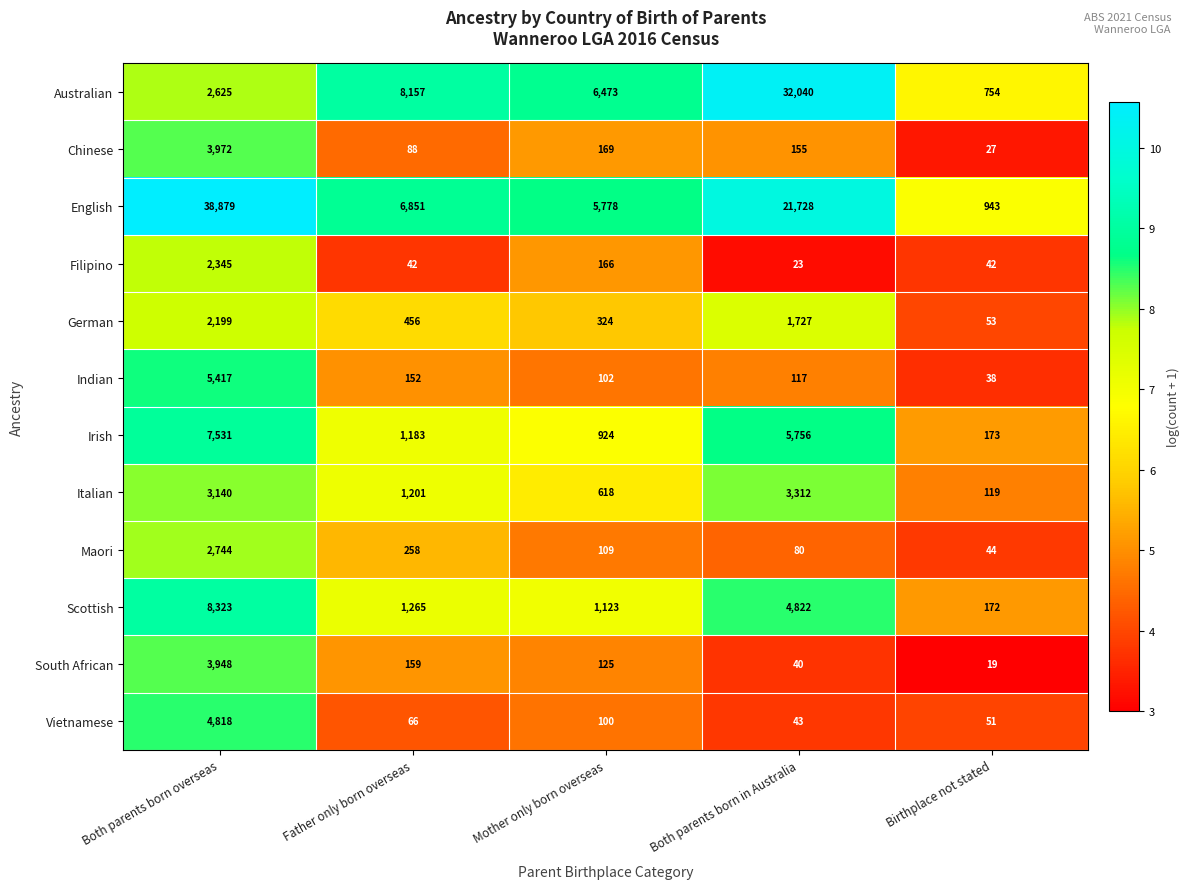

What is the sum of the Vietnamese values at Both parents born in Australia and Both parents born overseas?

4861